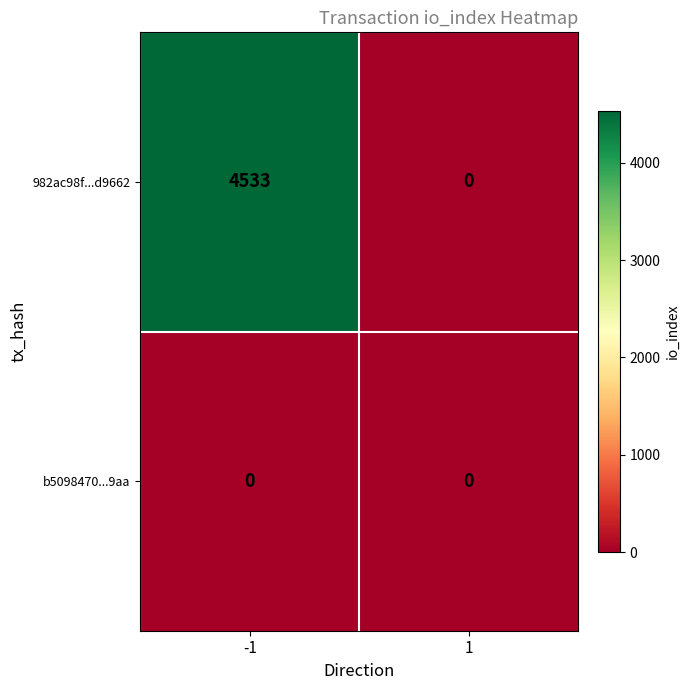

What is the sum of the 982ac98f...d9662 values at -1 and 1?

4533